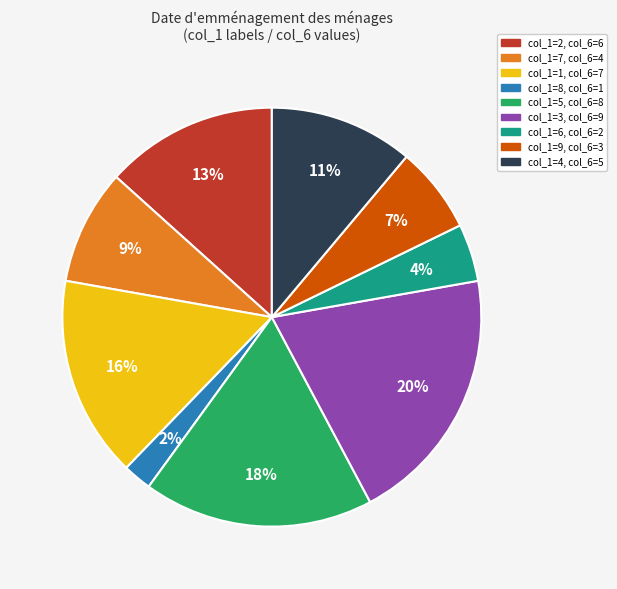

How many segments does this pie chart have?

9